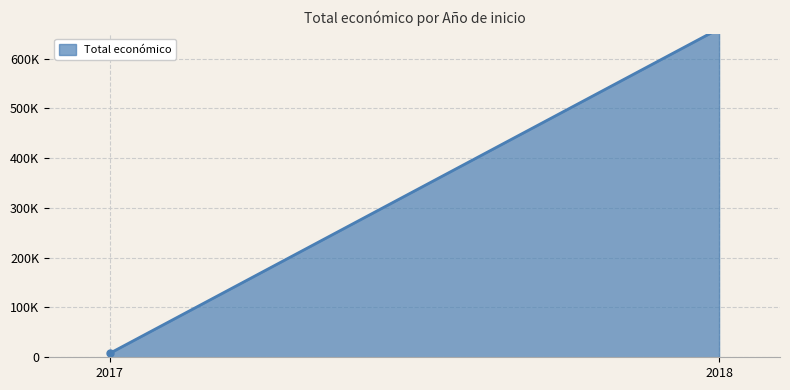

At which label does the data first exceed 71800?

2018